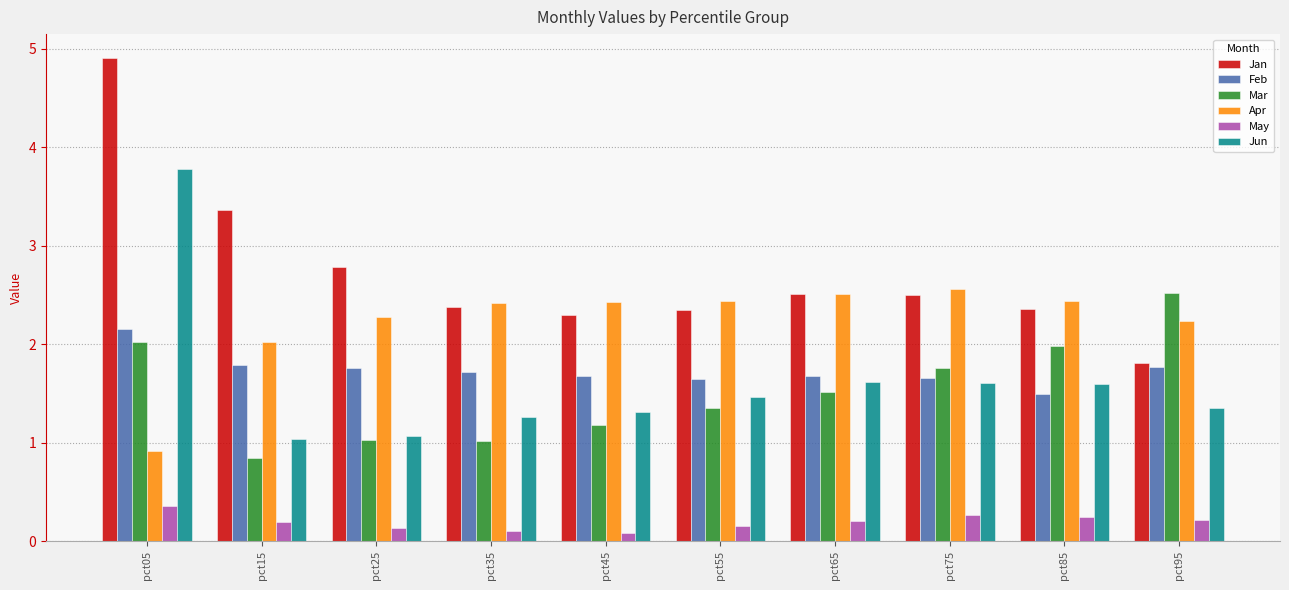

What is the approximate value of Jun at pct85?

1.6